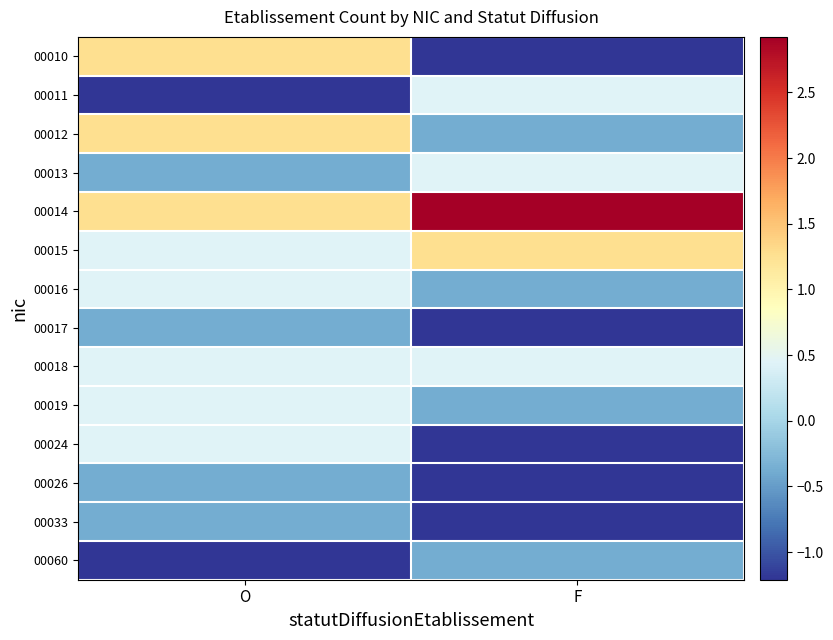

How many data points does each series have?

2